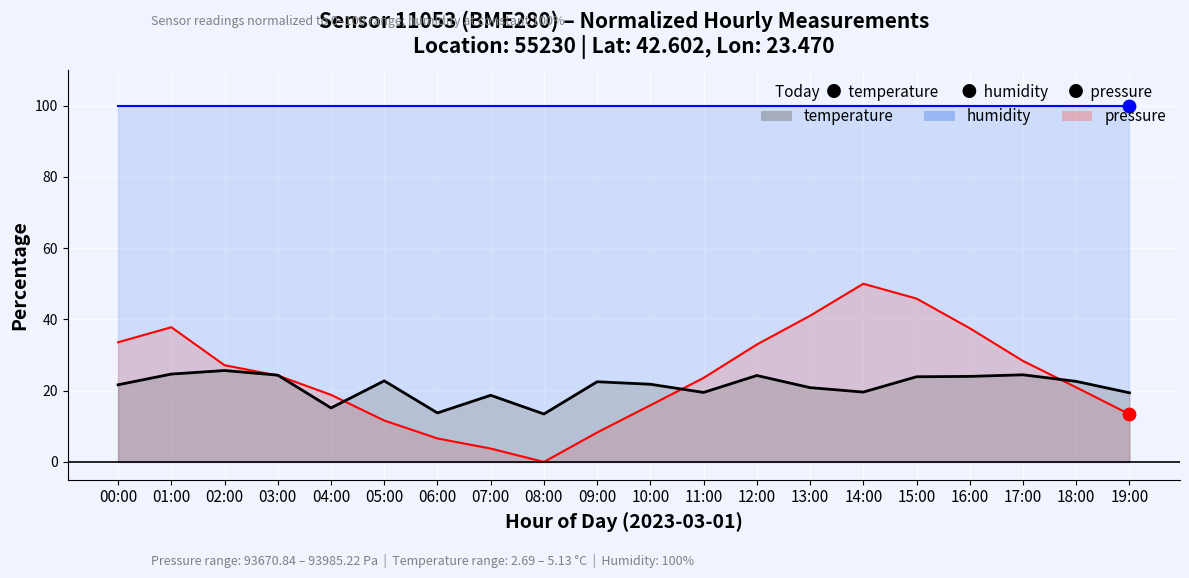

Which series has the largest total across all categories?

humidity